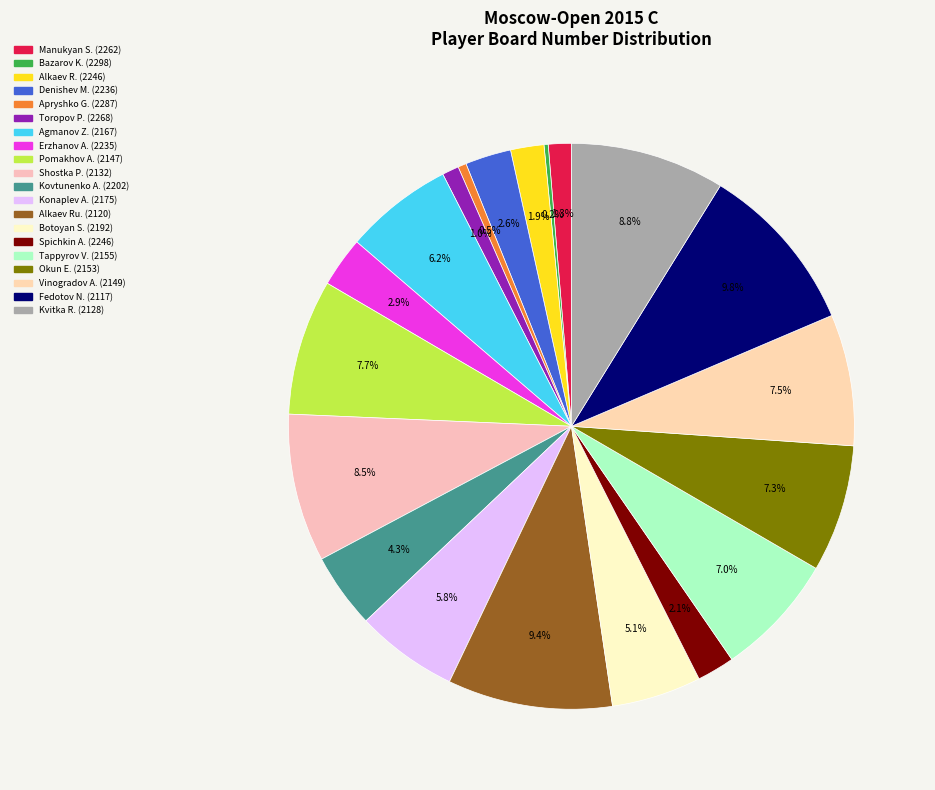

Rank the categories by value from highest to lowest.

2117, 2120, 2128, 2132, 2147, 2149, 2153, 2155, 2167, 2175, 2192, 2202, 2235, 2236, 2246, 2246, 2262, 2268, 2287, 2298